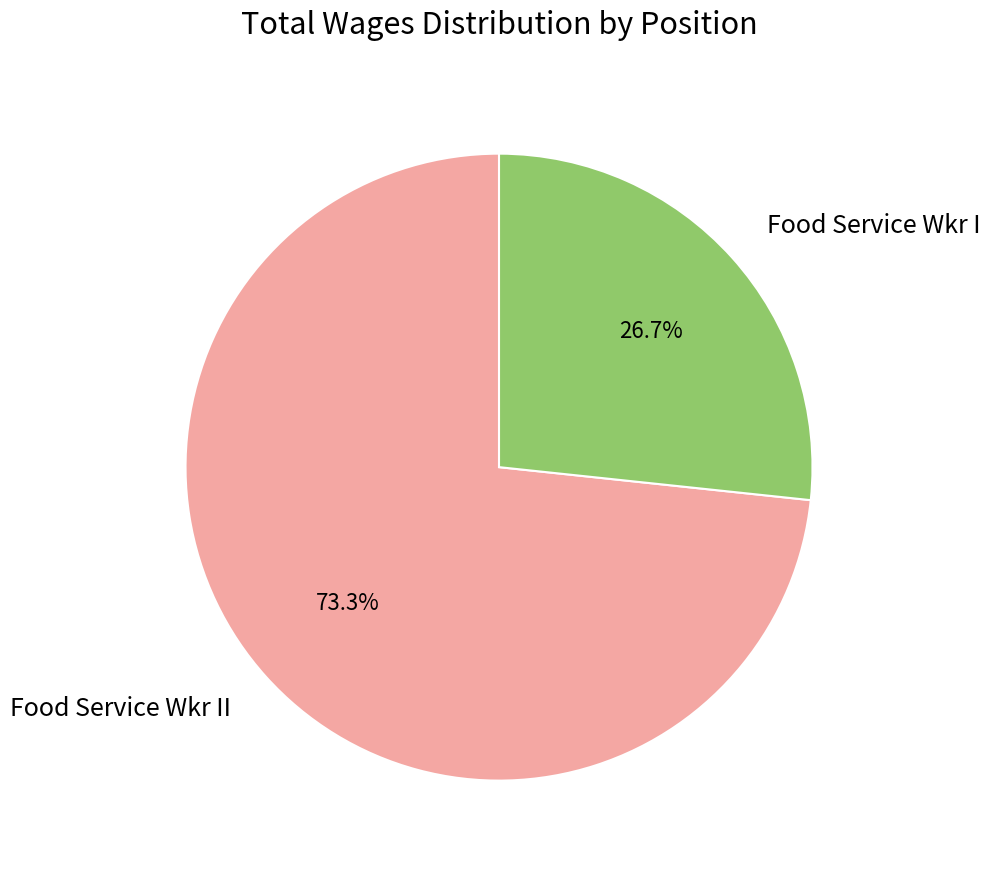

To the nearest percent, what portion does Food Service Wkr II represent?

73%